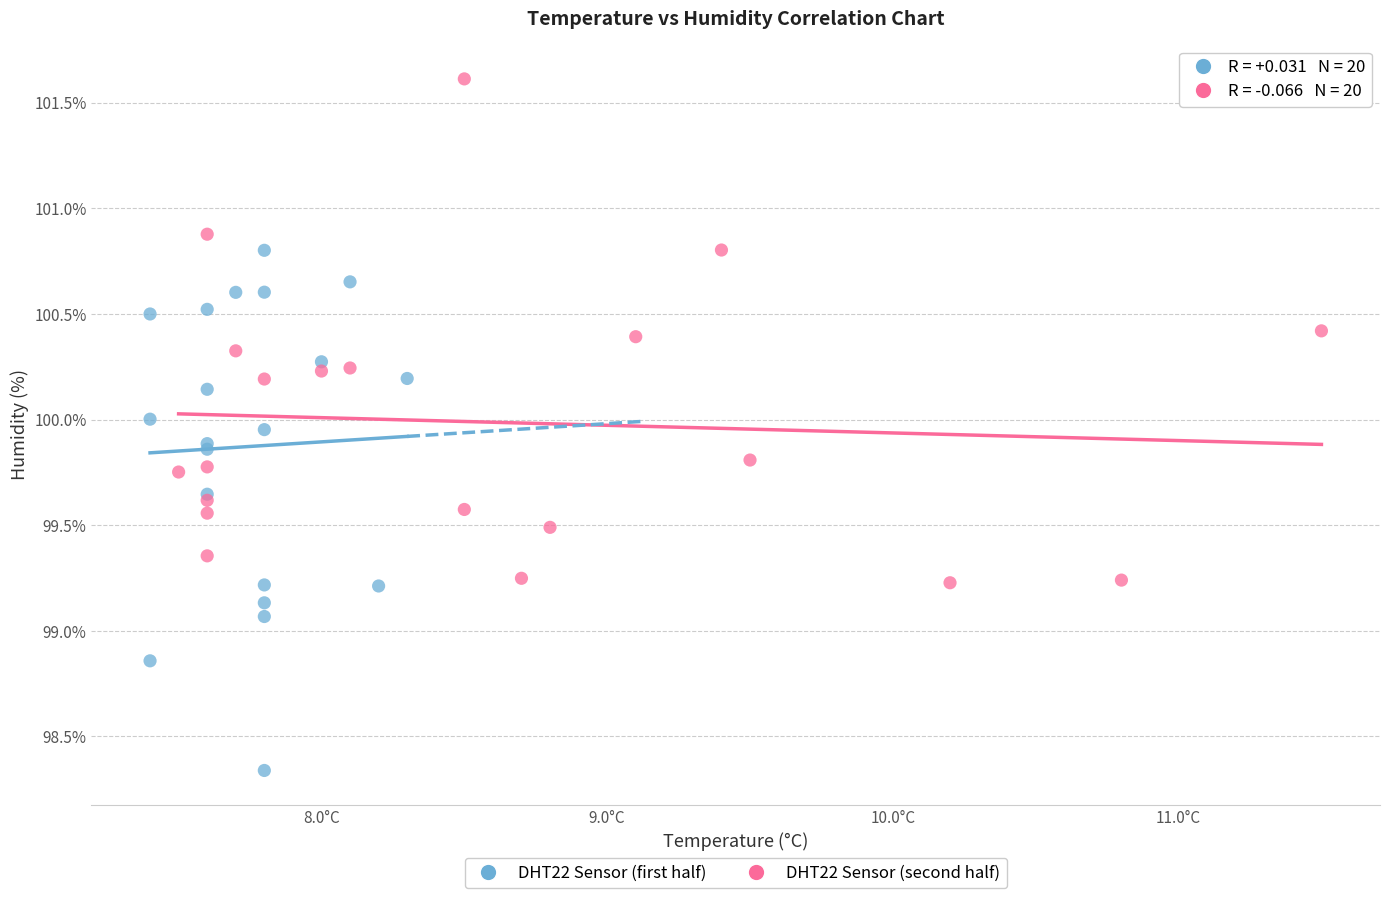

What are all the series names shown in the legend?

DHT22 Sensor (first half), DHT22 Sensor (second half)